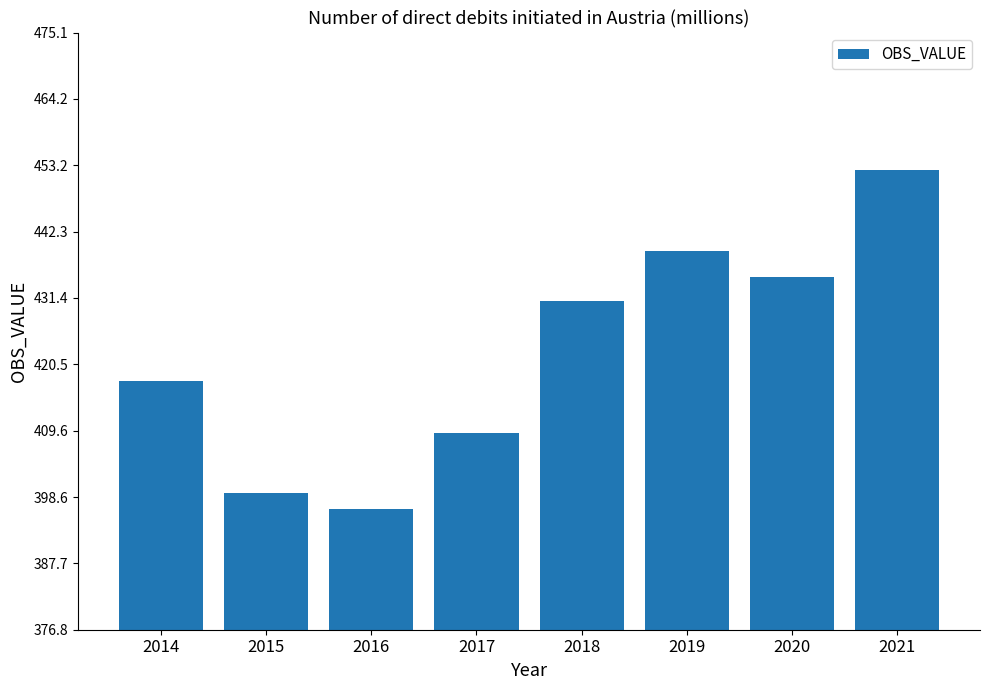

What is the value of the 3rd bar from the left?

396.6